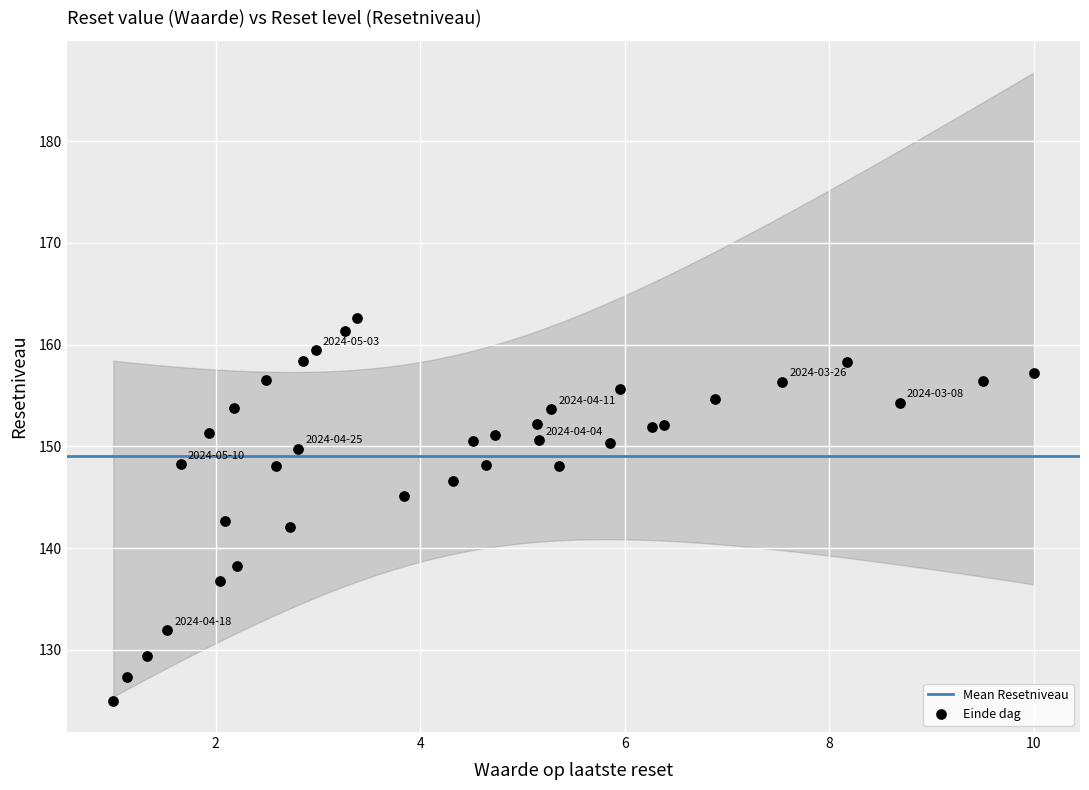

What is the range of X values (max minus min)?

9.0